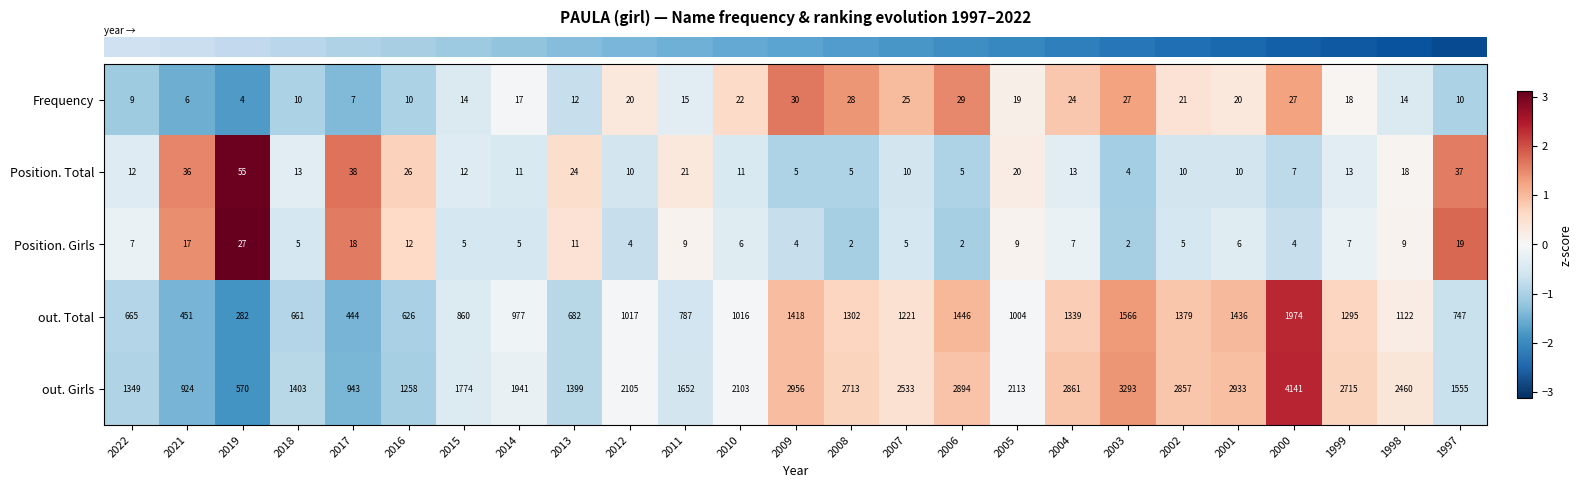

At which label is Frequency closest to 17?

2014